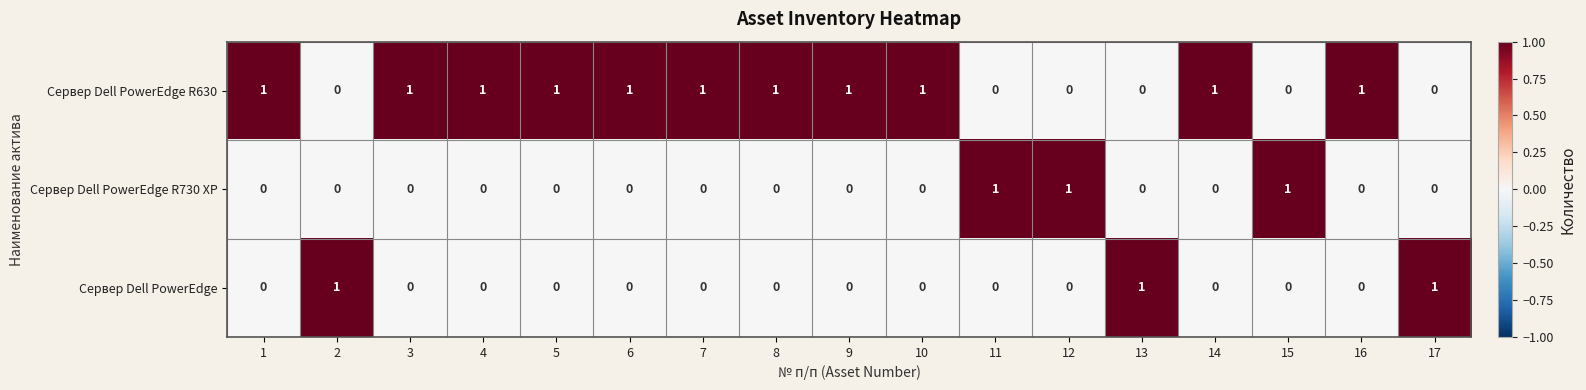

The Сервер Dell PowerEdge series shows 1 at 9. True or false?

False